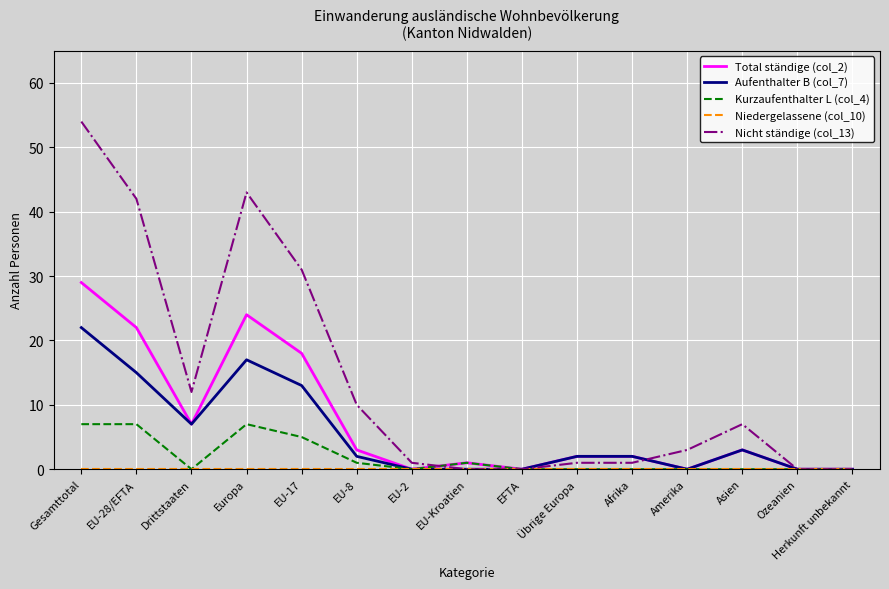

The value of Nicht ständige (col_13) at EU-Kroatien is 0. True or false?

True